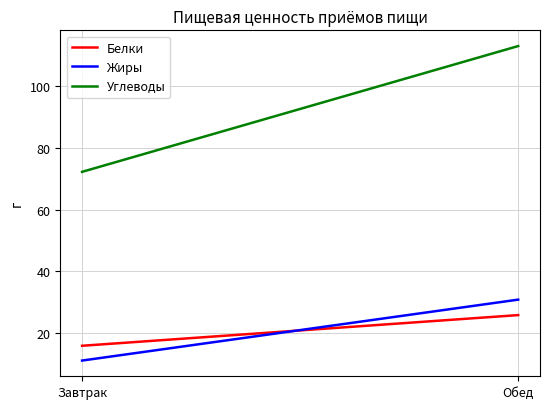

Reading left to right, transcribe all the data shown in this chart.

Белки: Завтрак=16.0	Обед=25.9
Жиры: Завтрак=11.2	Обед=30.9
Углеводы: Завтрак=72.2	Обед=112.9